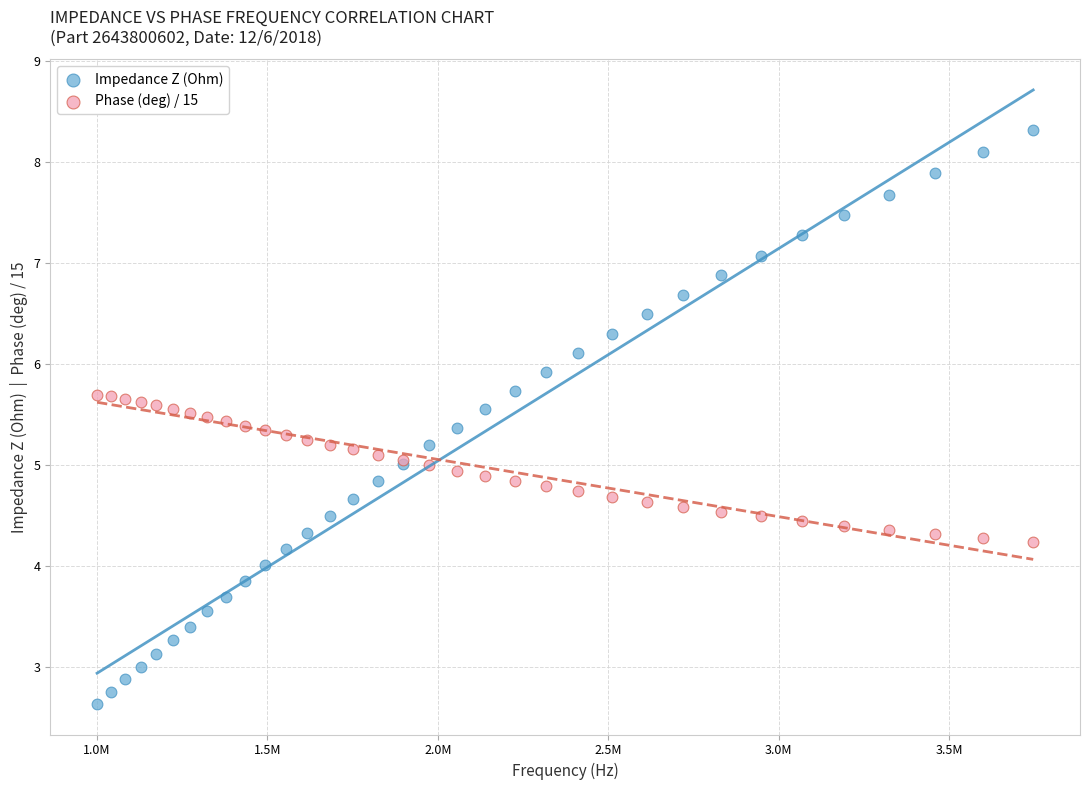

What are all the series names shown in the legend?

Impedance Z (Ohm), Phase (deg) / 15